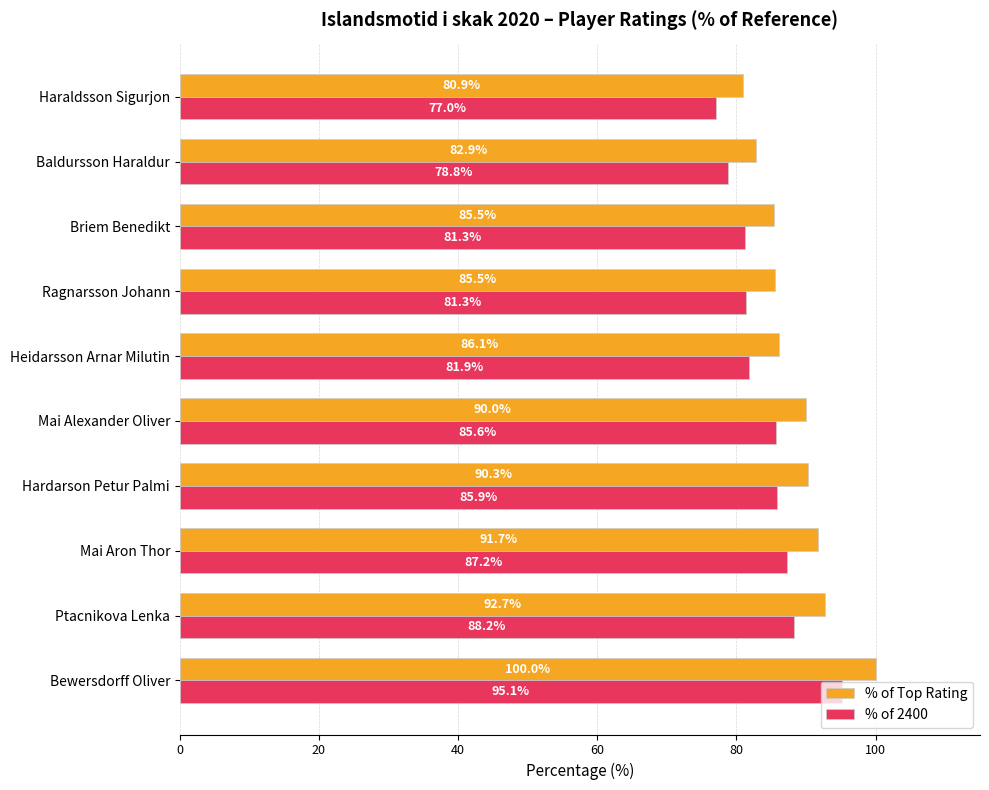

True or false: % of Top Rating has a value of 85.5 at Briem Benedikt.

True